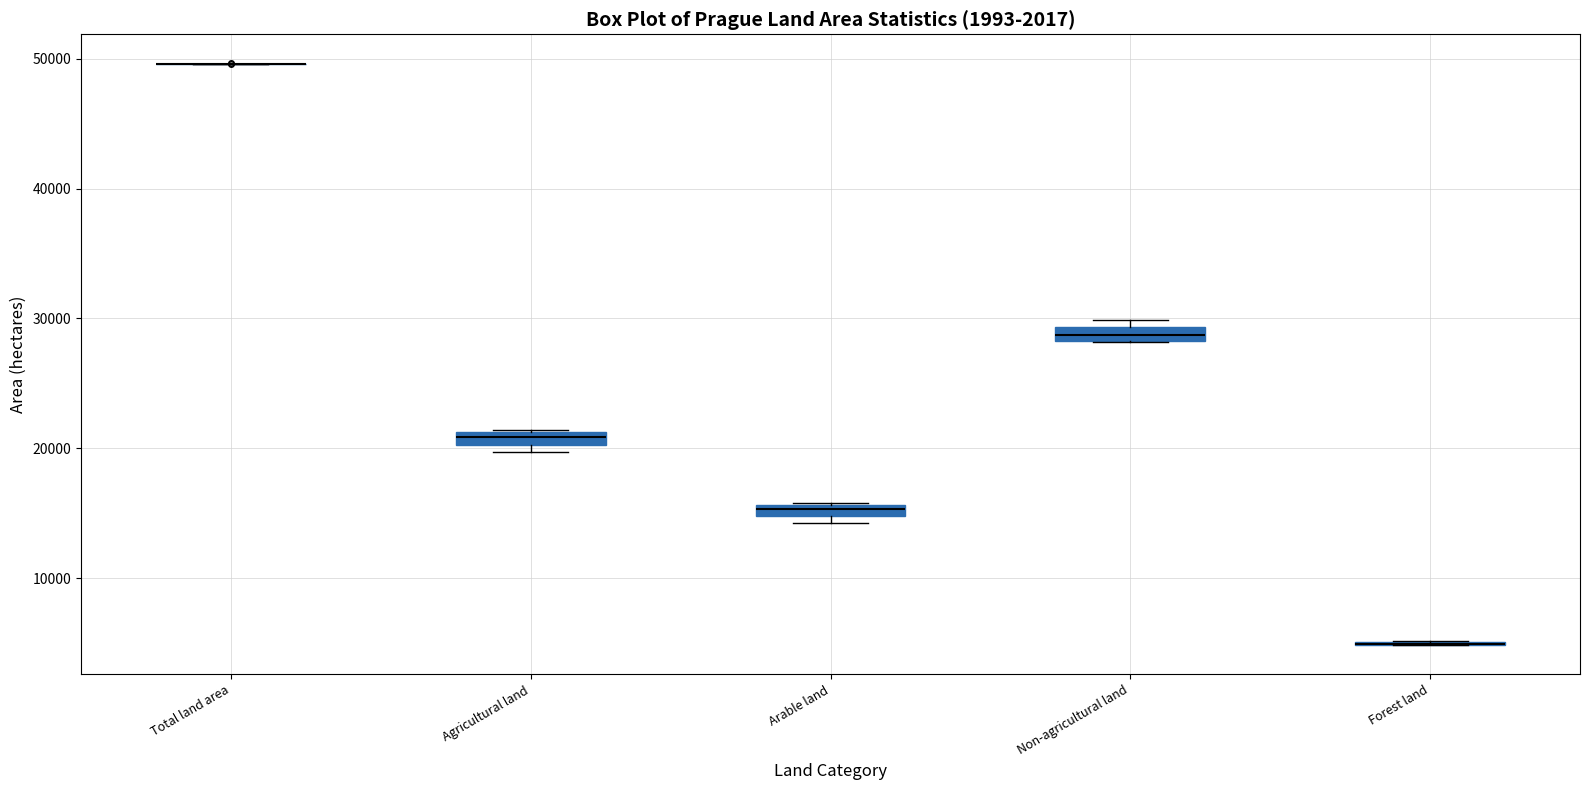

Where is the upper edge of the box for Arable land on the y-axis? The values are not printed on the chart, so give them approximately, as read against the axis.

16000